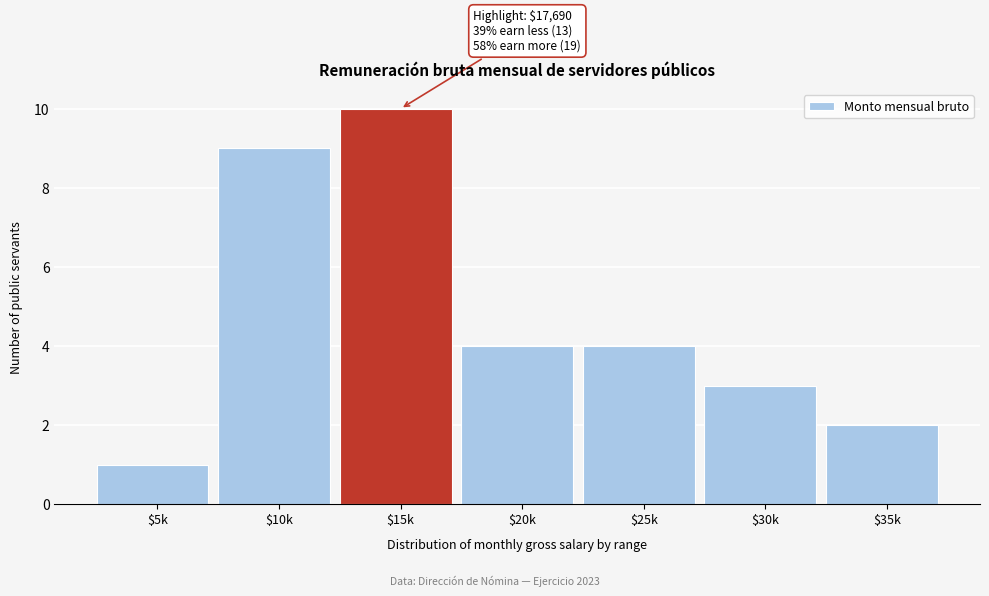

Reading left to right, what are all the values shown in this chart?

1	9	10	4	4	3	2